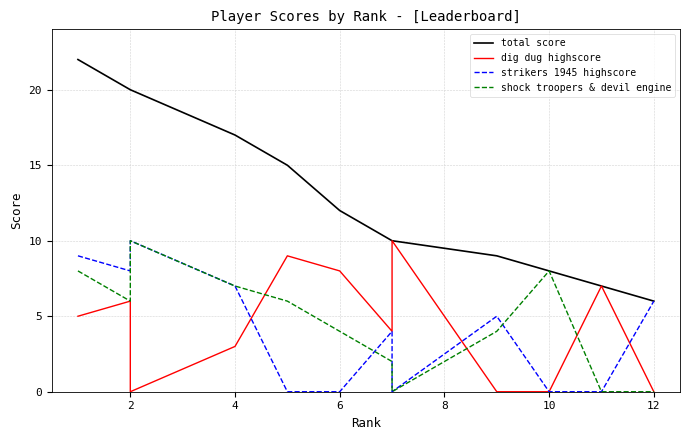

What is the difference between the second highest and second lowest values in the total score series?

13